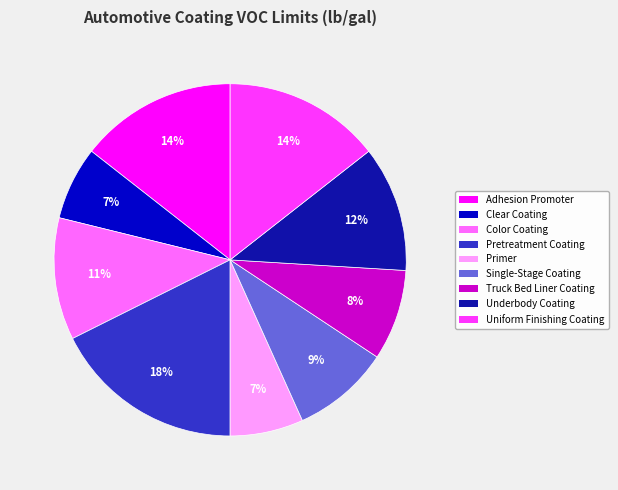

To the nearest percent, what is the average slice percentage?

11%